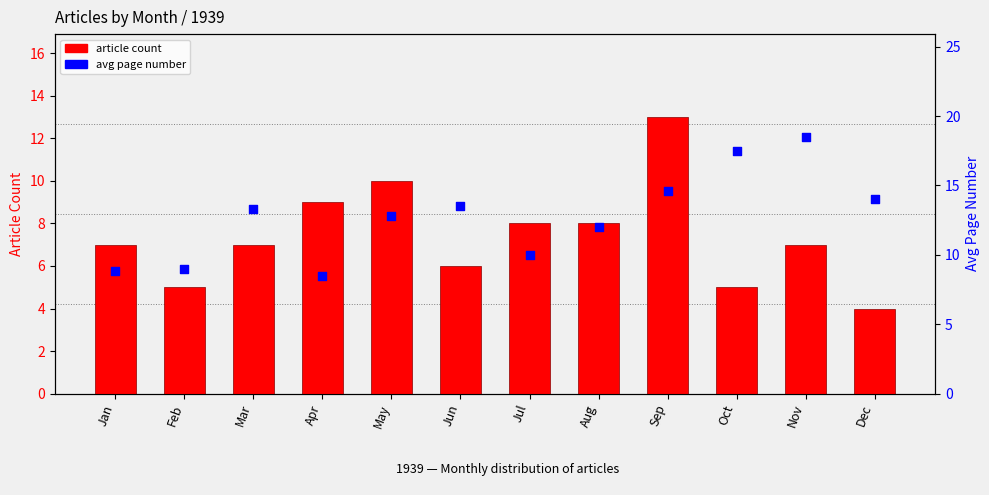

Which series has the largest Y range (max minus min)?

avg page number